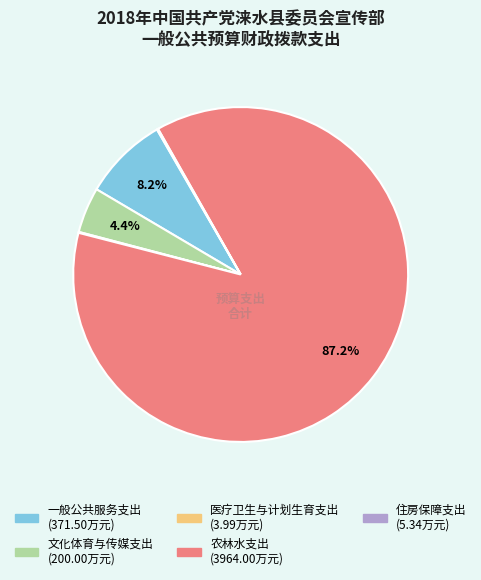

What is the ratio of the value at 文化体育与传媒支出 to the value at 一般公共服务支出?

0.5